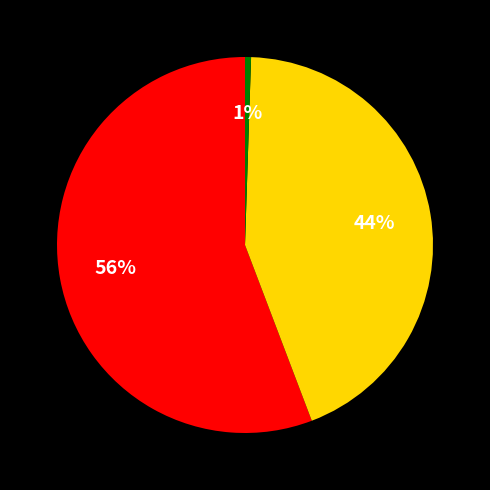

Is there a majority slice in this chart?

Yes